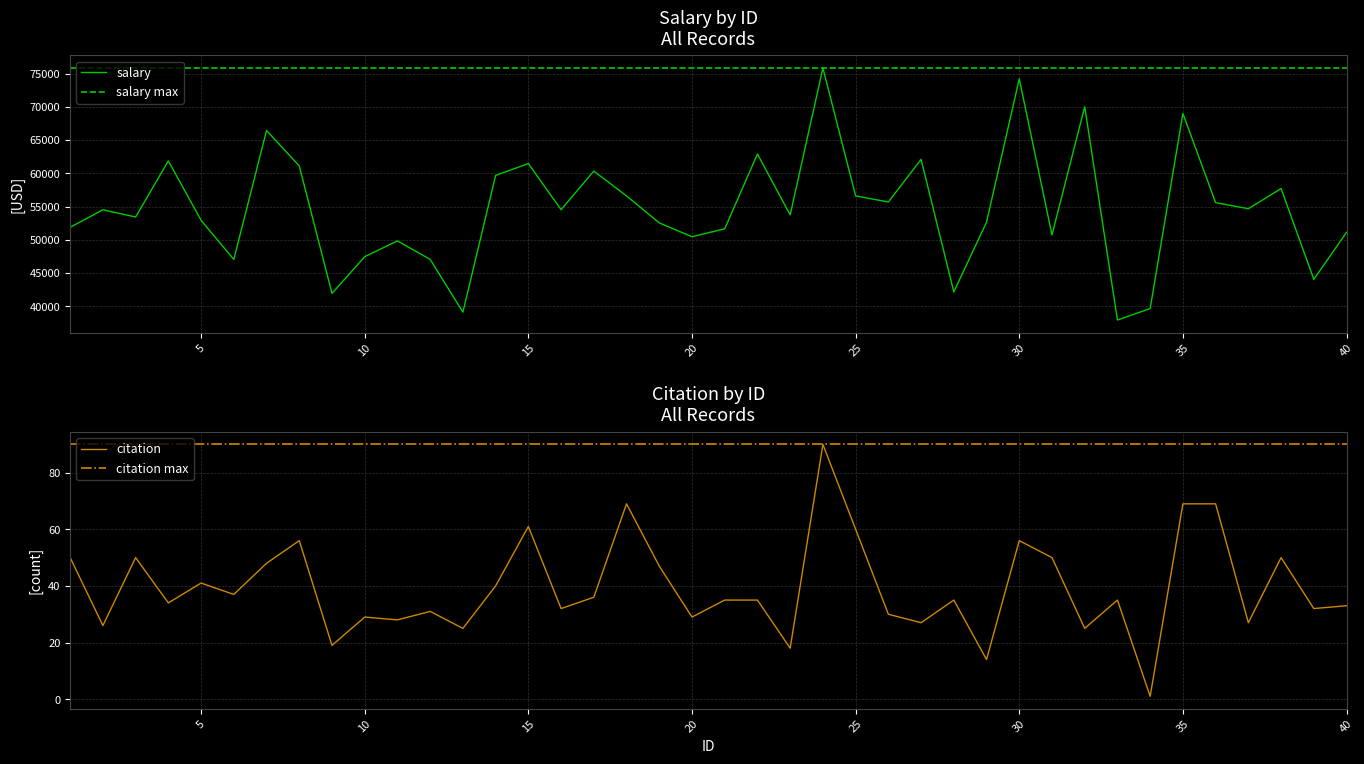

What is the highest value of the salary series?

75822